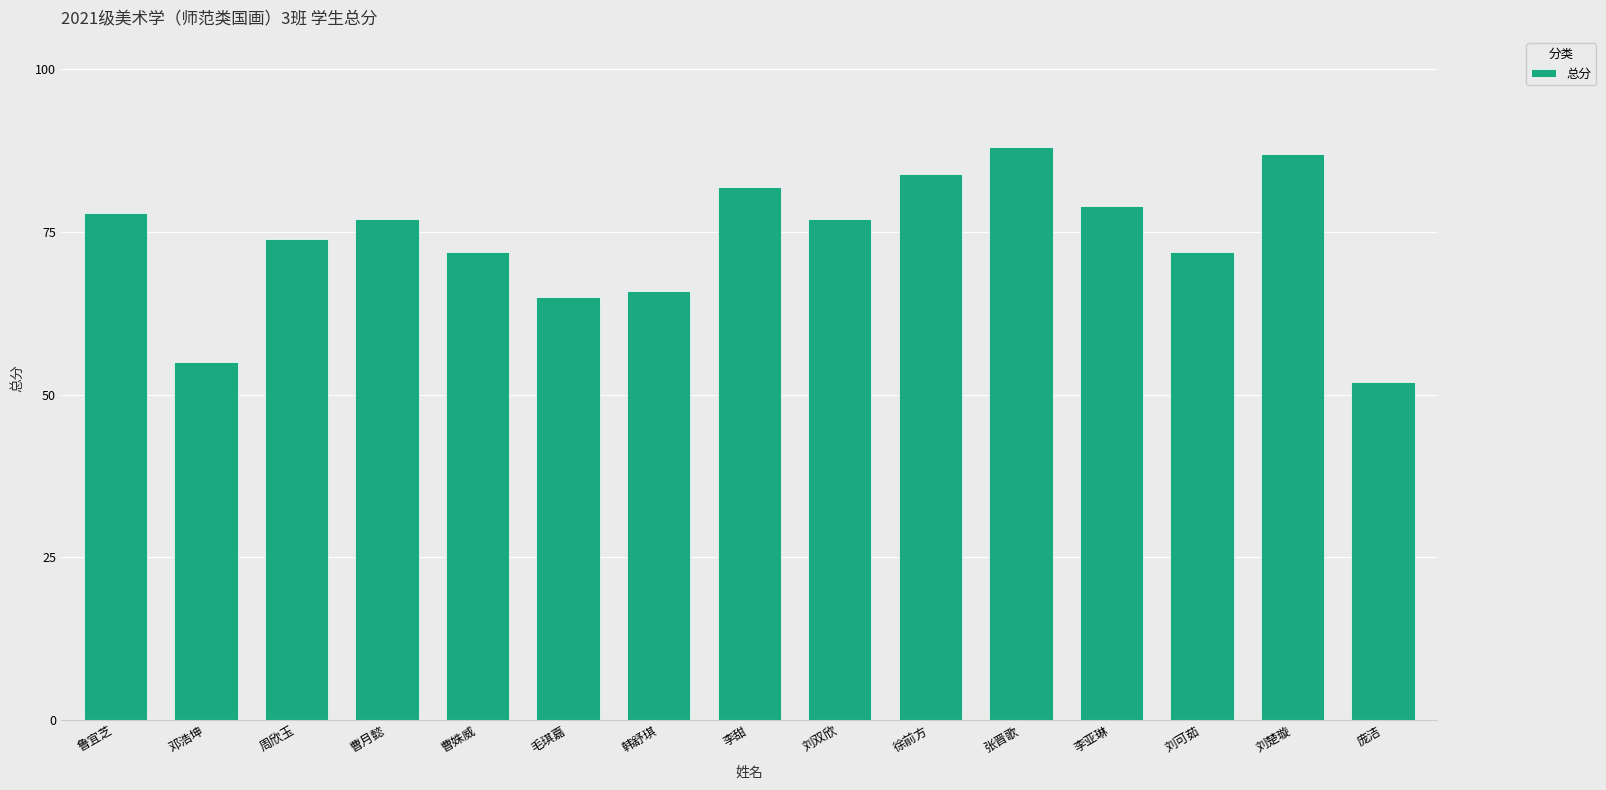

What is the label of the 1st bar from the right?

庞洁